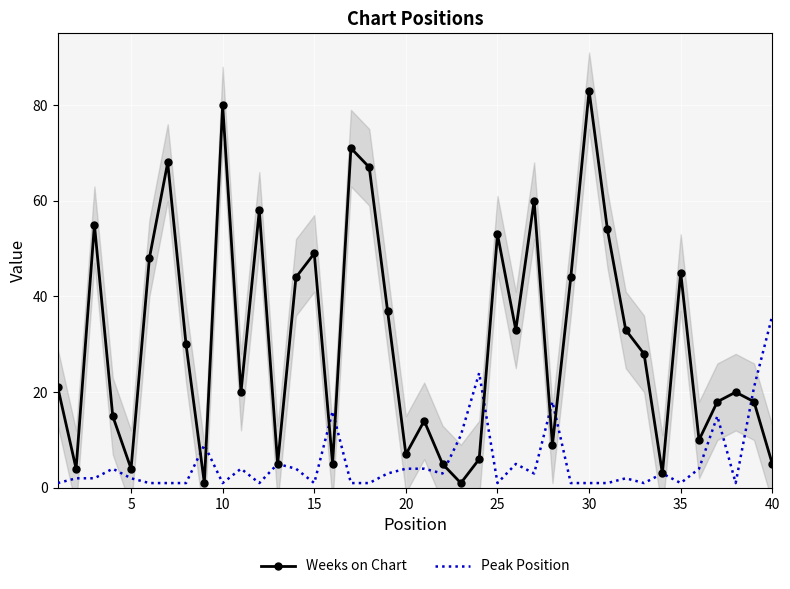

True or false: Weeks on Chart has a value of 7 at 20.

True